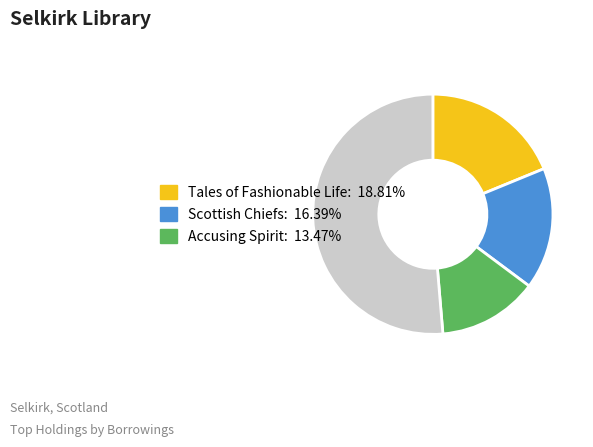

Is there any slice that represents more than half of the pie?

Yes